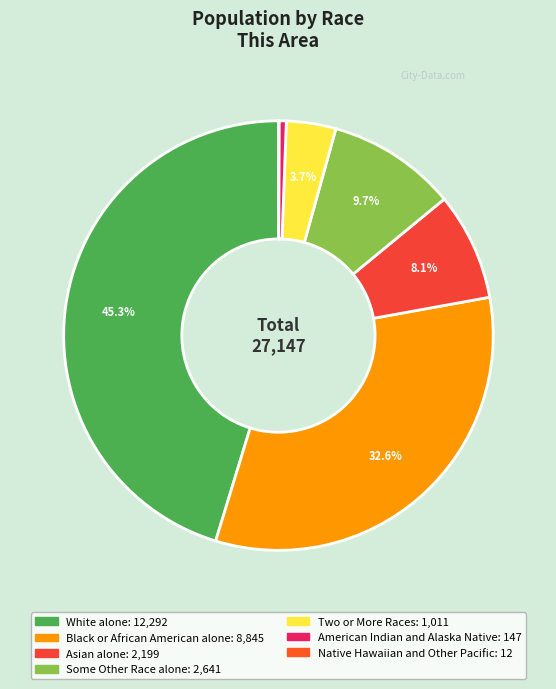

What is the smallest slice in the pie chart?

Native Hawaiian and Other Pacific